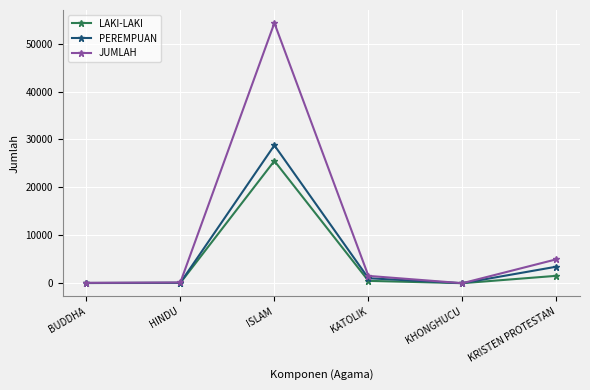

What is the sum of the LAKI-LAKI values at KHONGHUCU and ISLAM?

25532